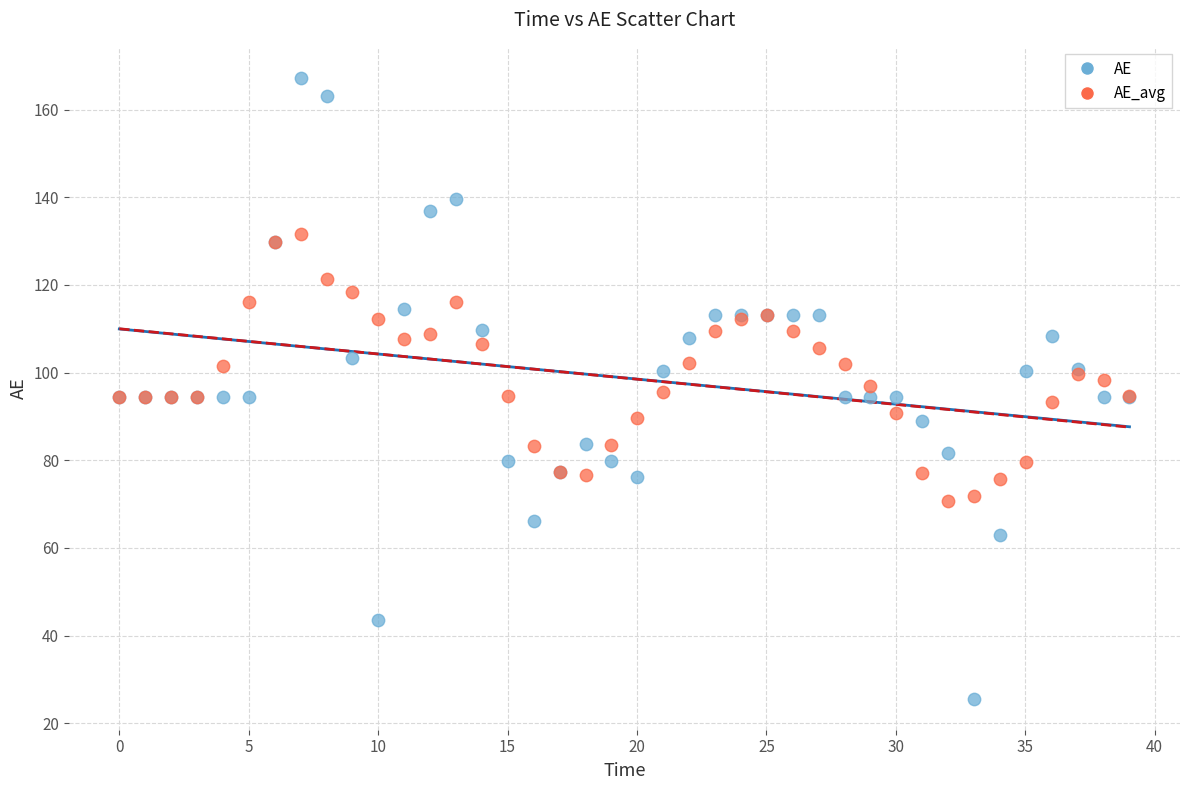

What are all the series names shown in the legend?

AE, AE_avg